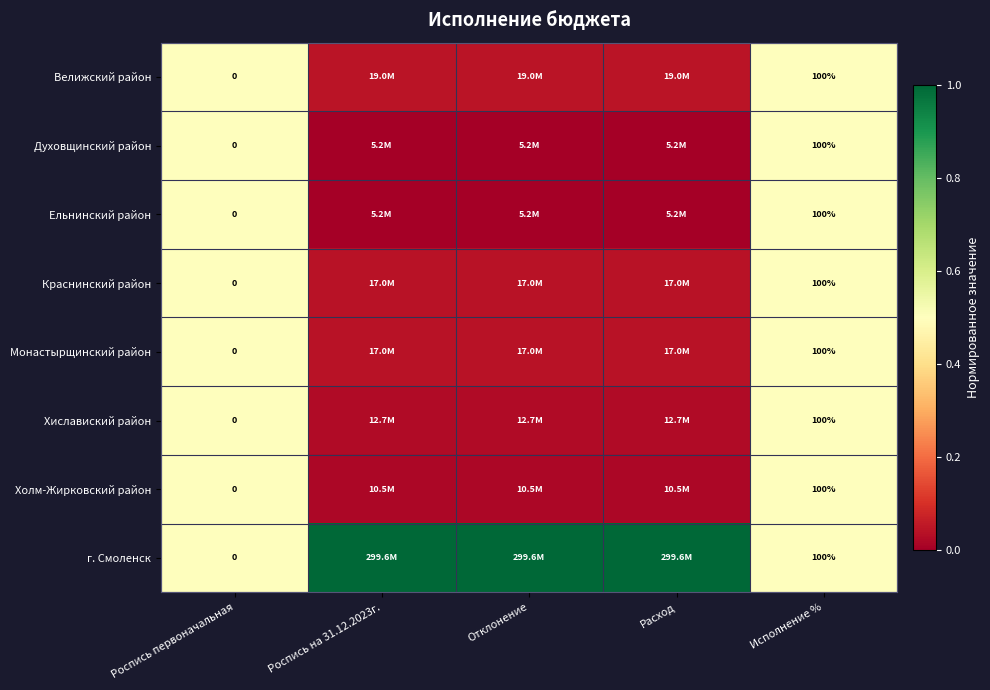

Rank the series at Роспись на 31.12.2023г. from highest to lowest value.

г. Смоленск, Велижский район, Краснинский район, Монастырщинский район, Хиславиский район, Холм-Жирковский район, Духовщинский район, Ельнинский район